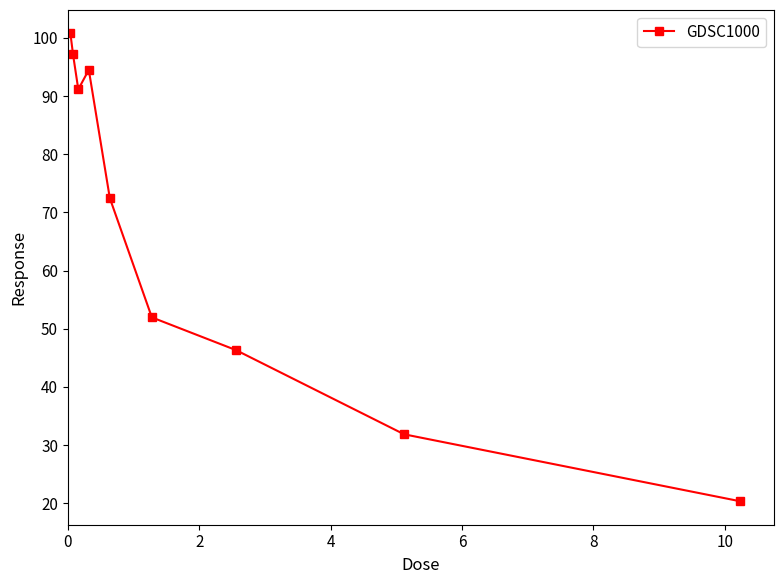

What is the smallest value displayed?

20.3